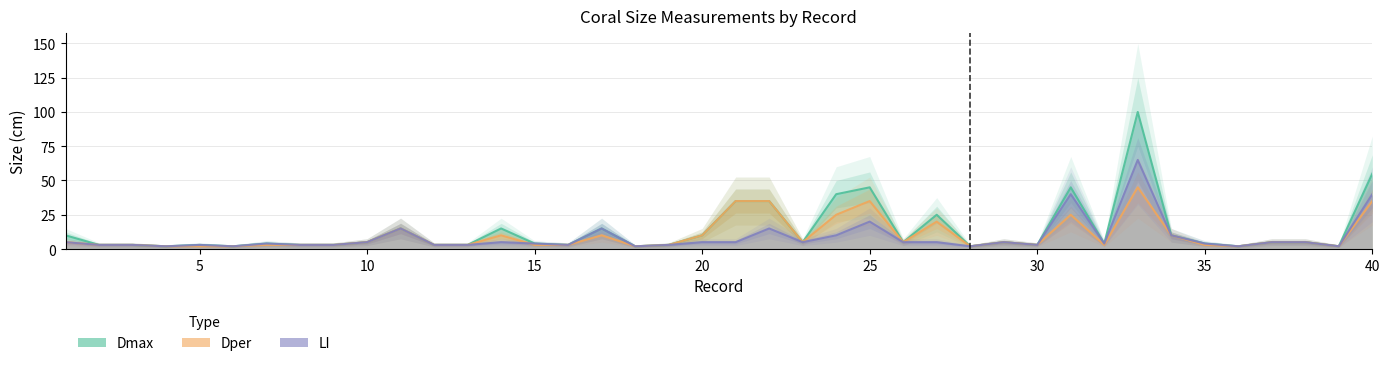

What is the value of the LI point at the 8th from the left?

3